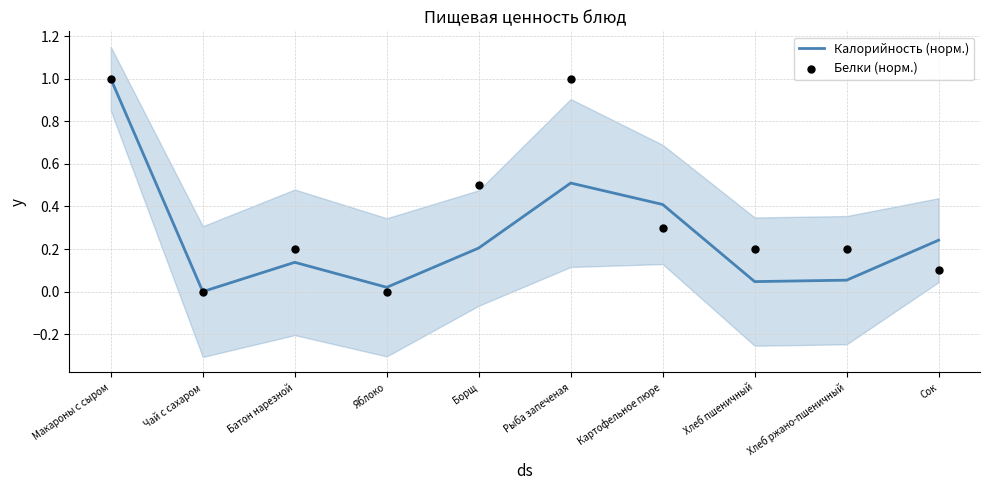

Which series has the largest total across all categories?

Белки (норм.)